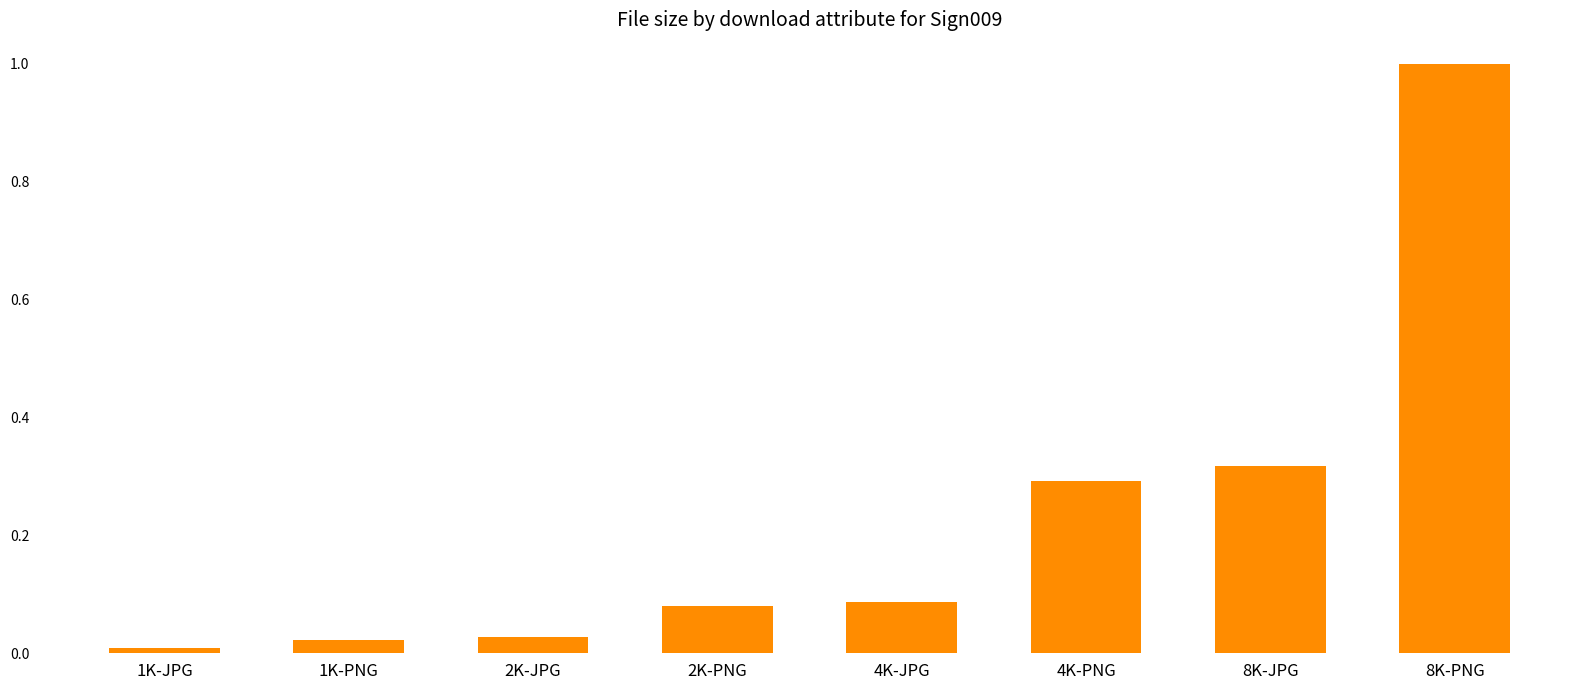

How many distinct data groups are displayed?

1